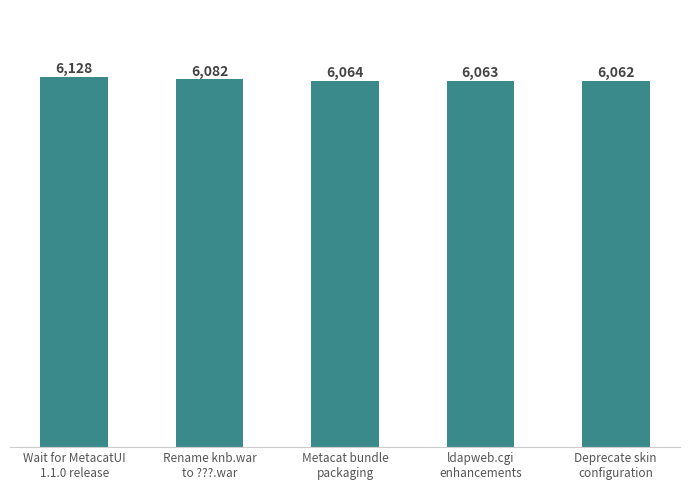

Does the chart contain stacked bars?

No